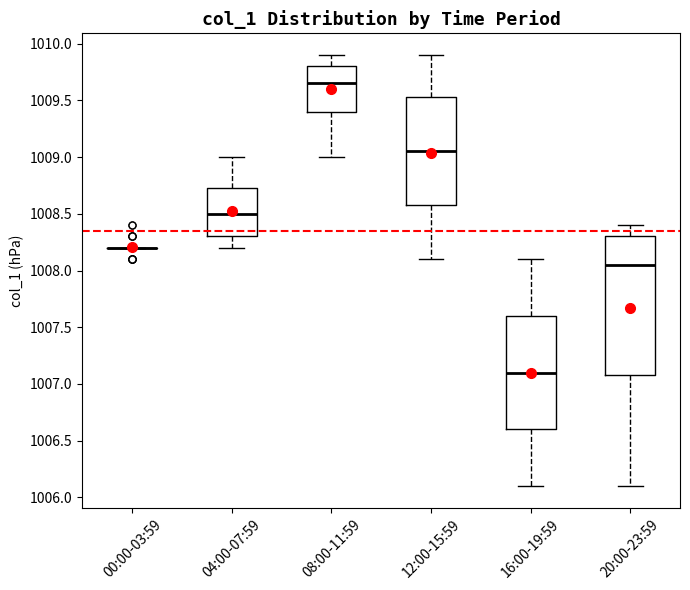

Where does the upper whisker of the box for 04:00-07:59 end on the y-axis? The values are not printed on the chart, so give them approximately, as read against the axis.

1009.00